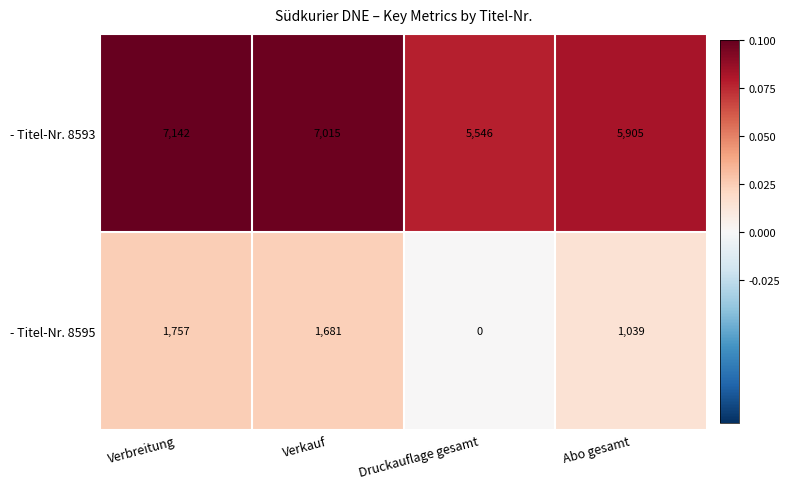

Which series has the largest total across all categories?

- Titel-Nr. 8593